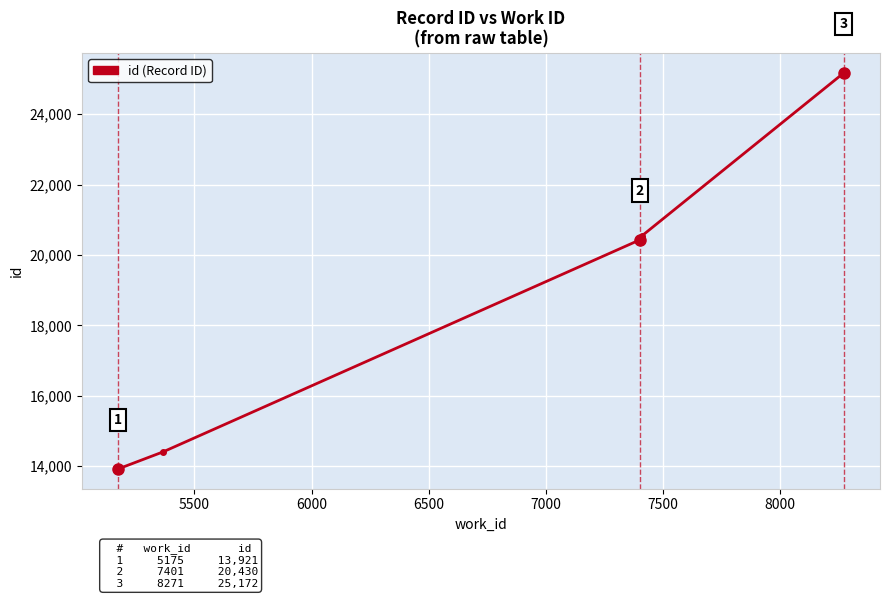

Count the number of data series in this chart.

1